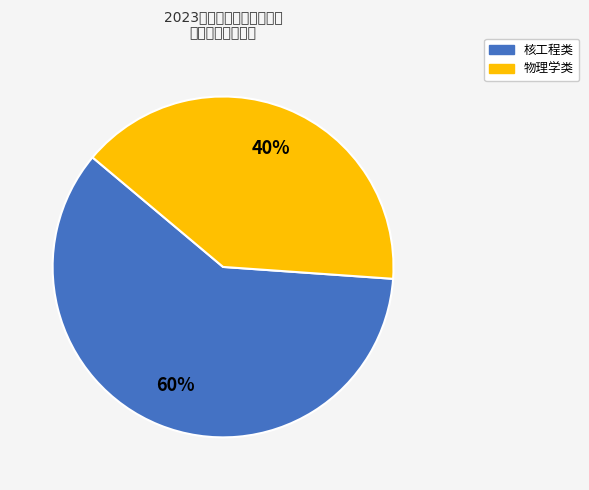

Is the sum of 核工程类 and 物理学类 greater than half?

Yes